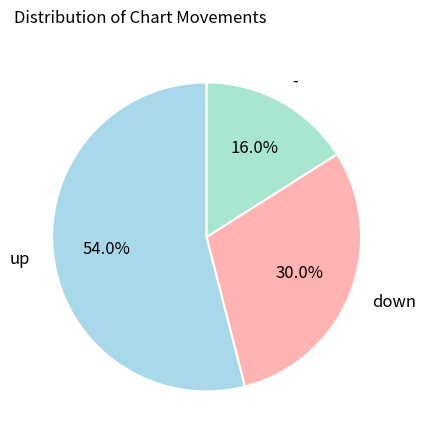

To the nearest percent, what portion does - represent?

16%